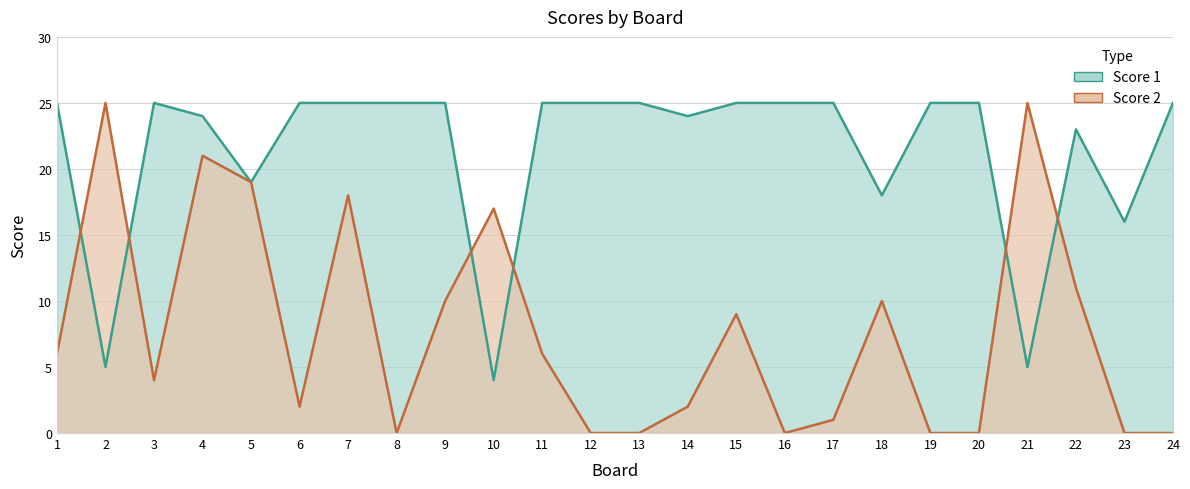

The value of Score 2 at 10 is 17. True or false?

True